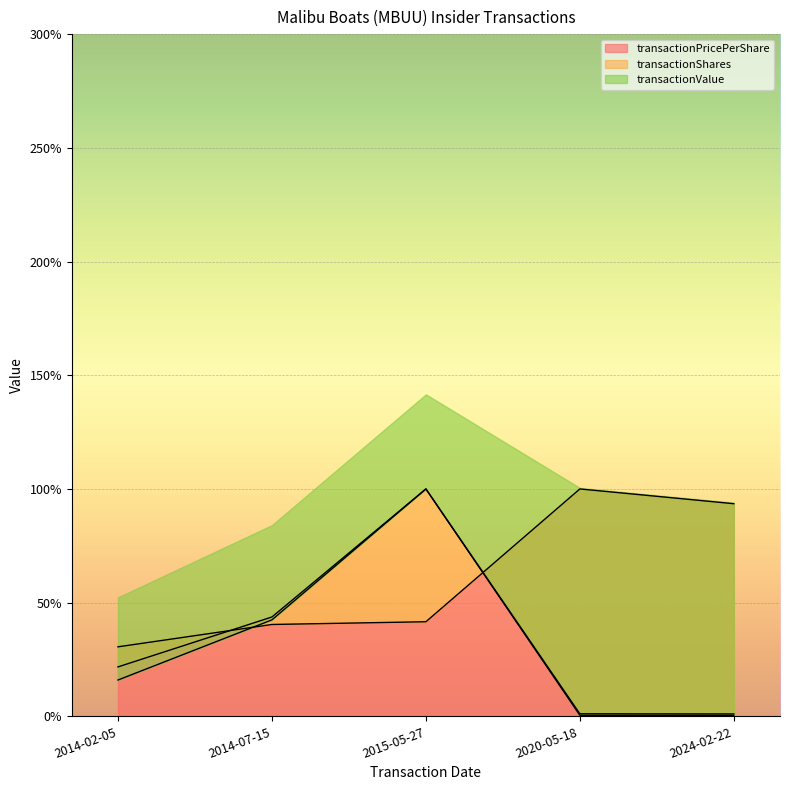

What is the average value of the transactionShares series?

33.3